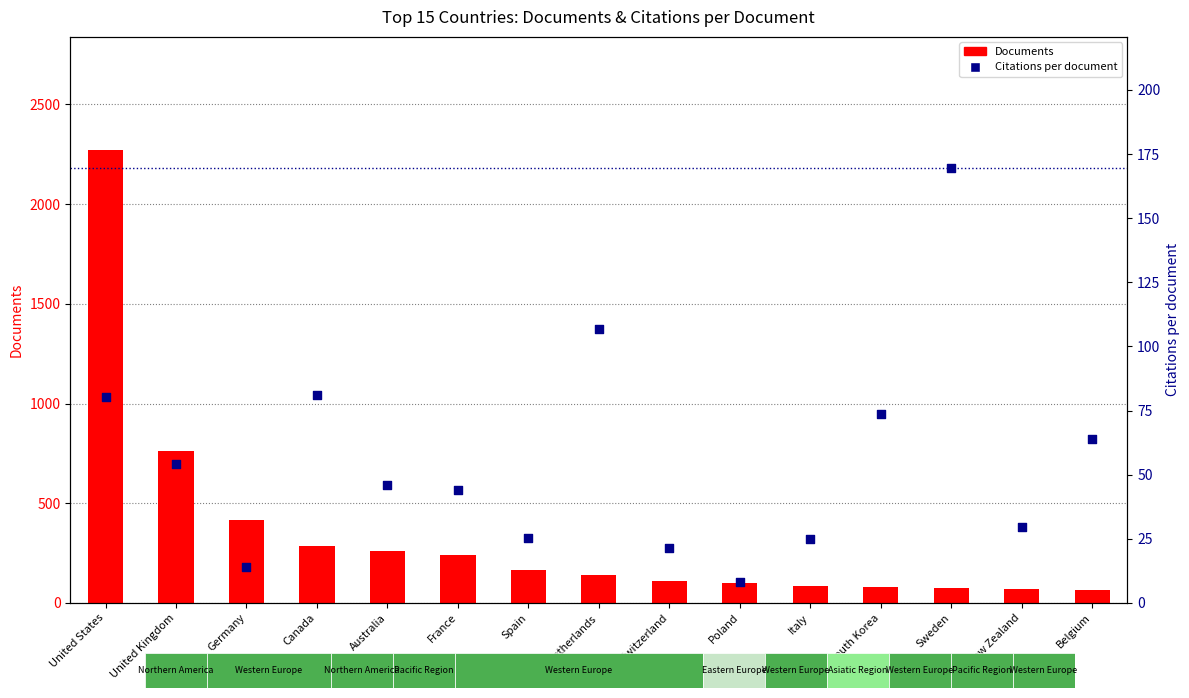

What is the total value across all series at Switzerland?

131.6